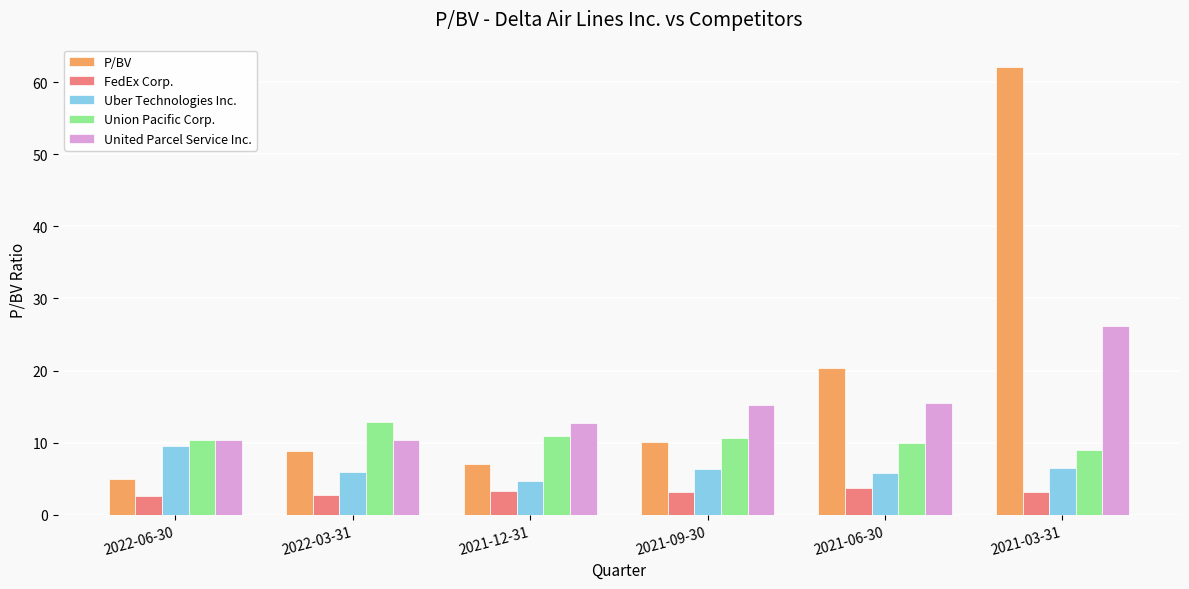

At how many categories does at least one series exceed 17?

2